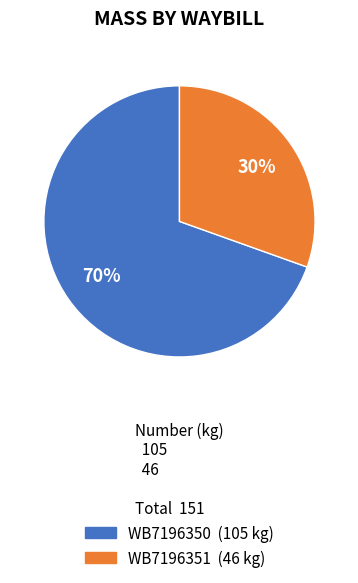

To the nearest percent, what is the combined percentage of WB7196350 and WB7196351?

100%